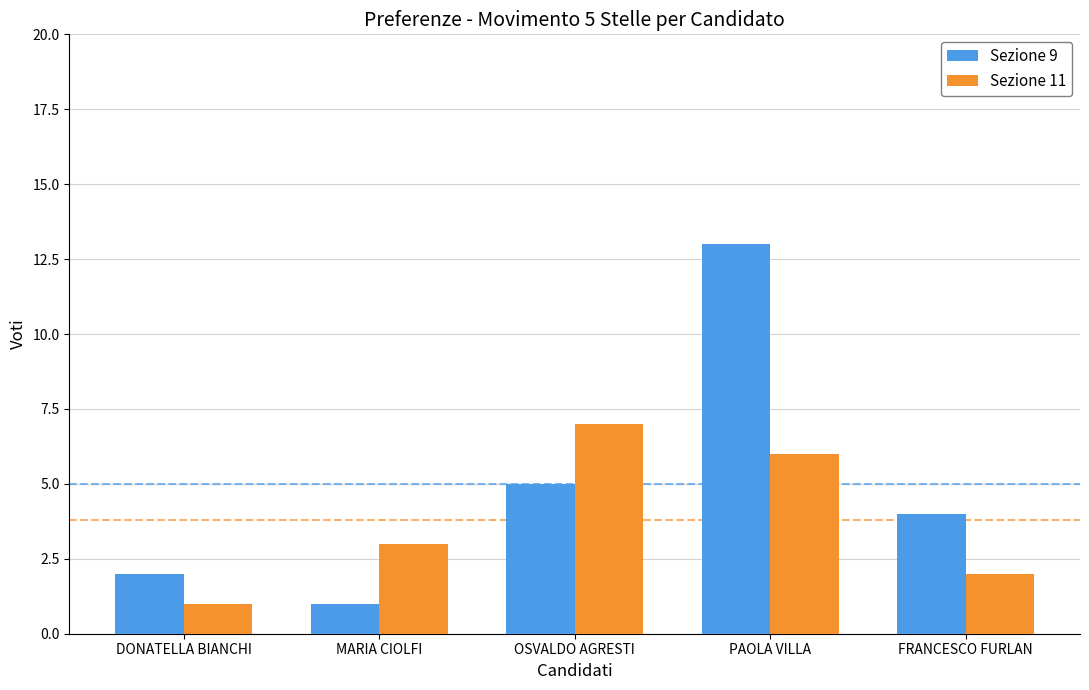

What is the difference between the maximum and second lowest values in the Sezione 9 series?

11